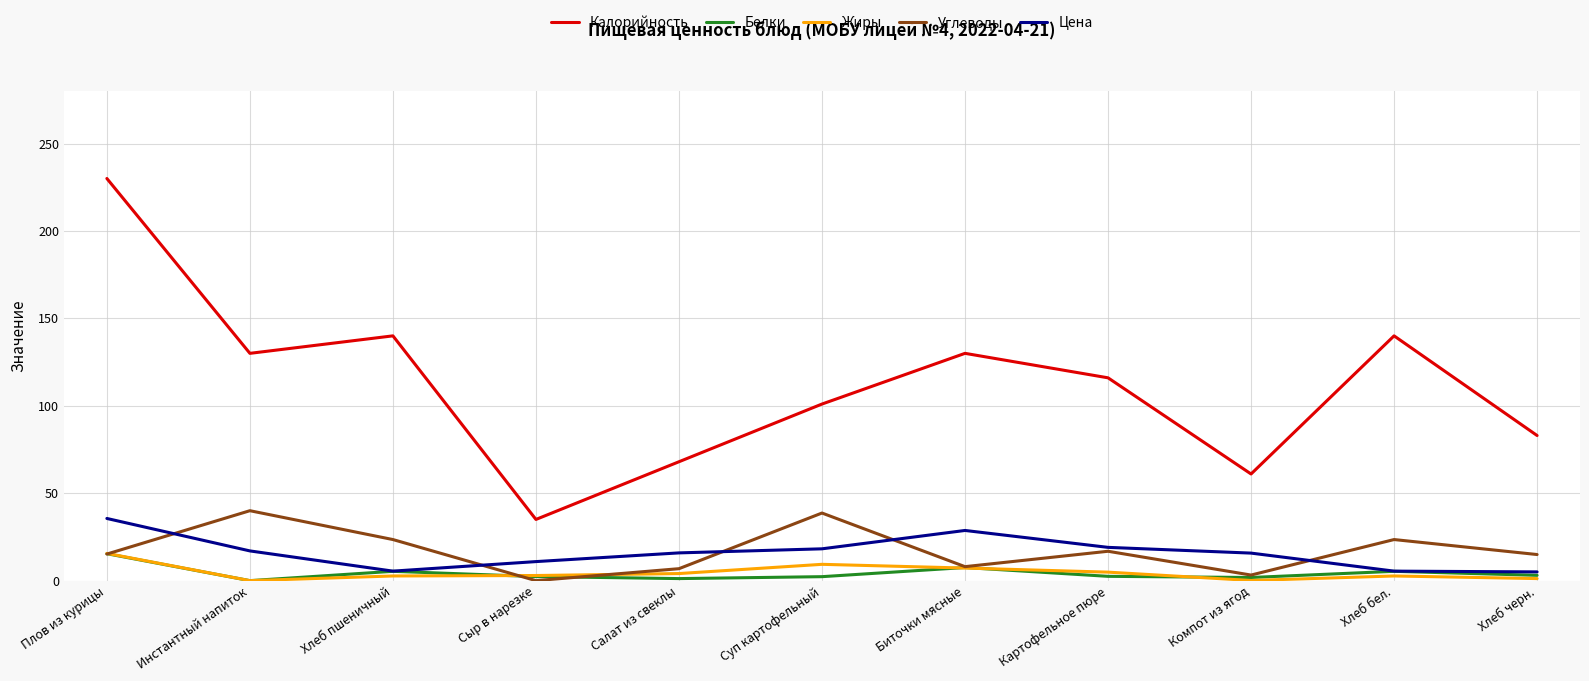

What is the lowest value of the Калорийность series?

35.0